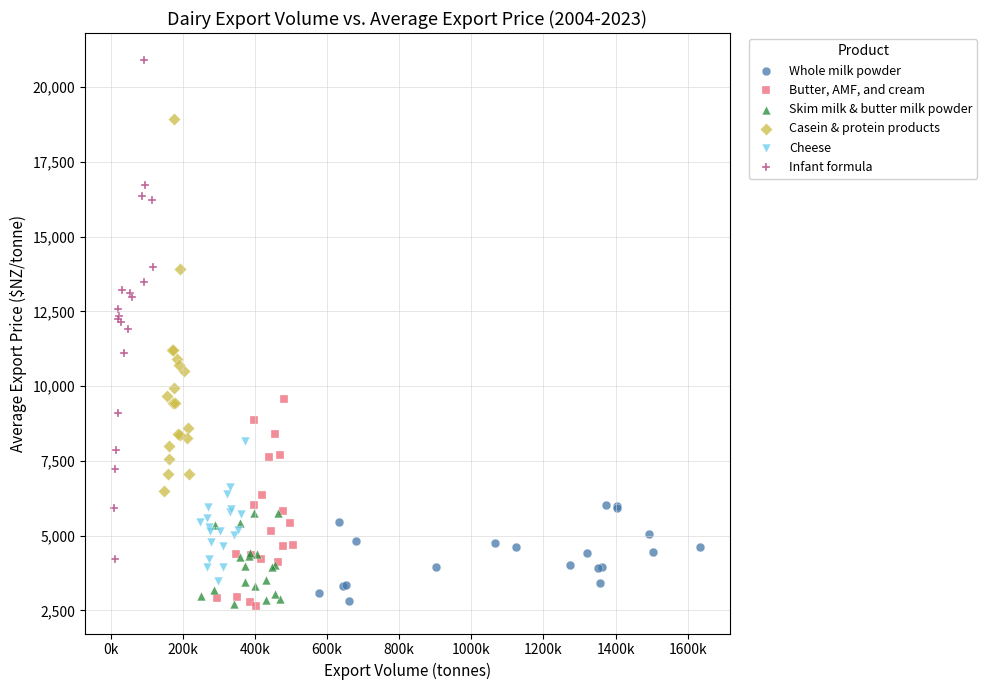

Which series has the largest Y range (max minus min)?

Infant formula